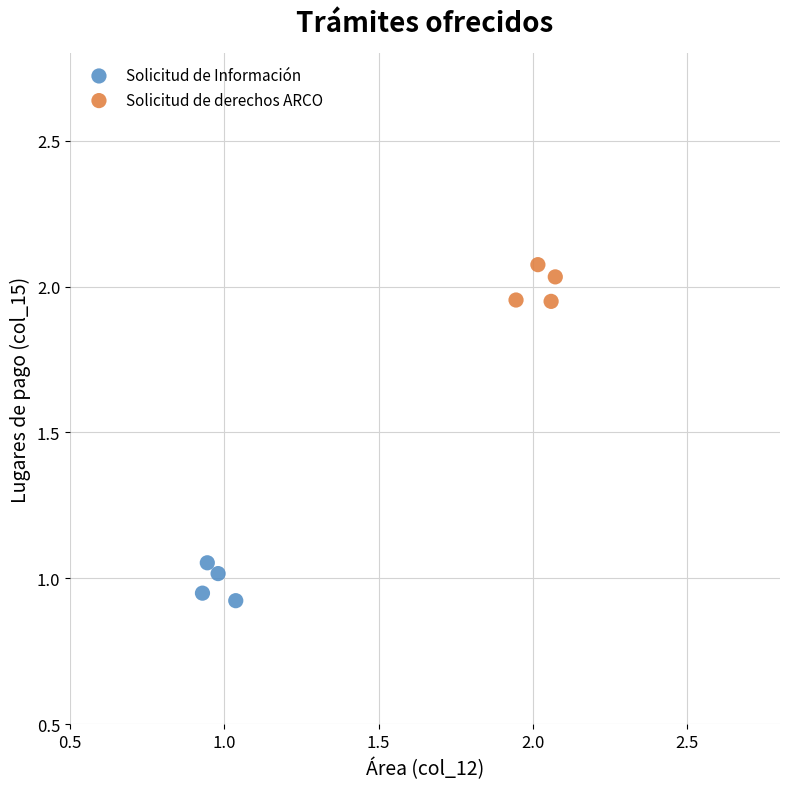

Which series reaches the minimum Y coordinate?

Solicitud de Información